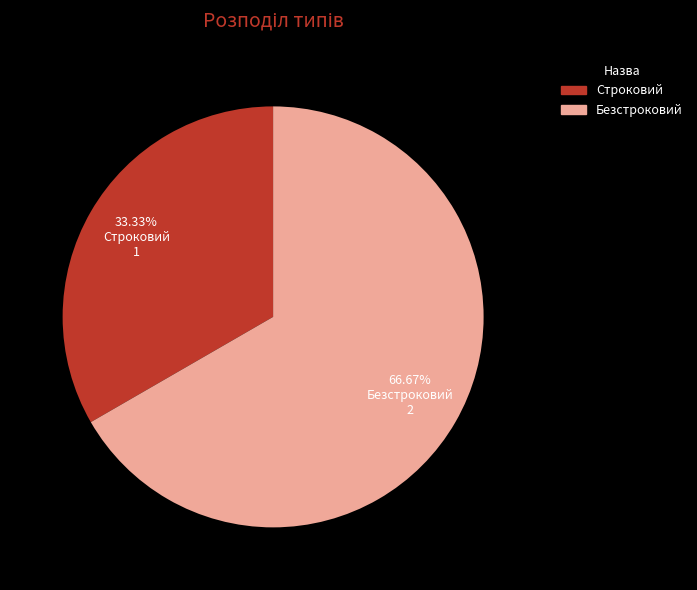

What is the ratio of the value at Строковий to the value at Безстроковий?

0.5